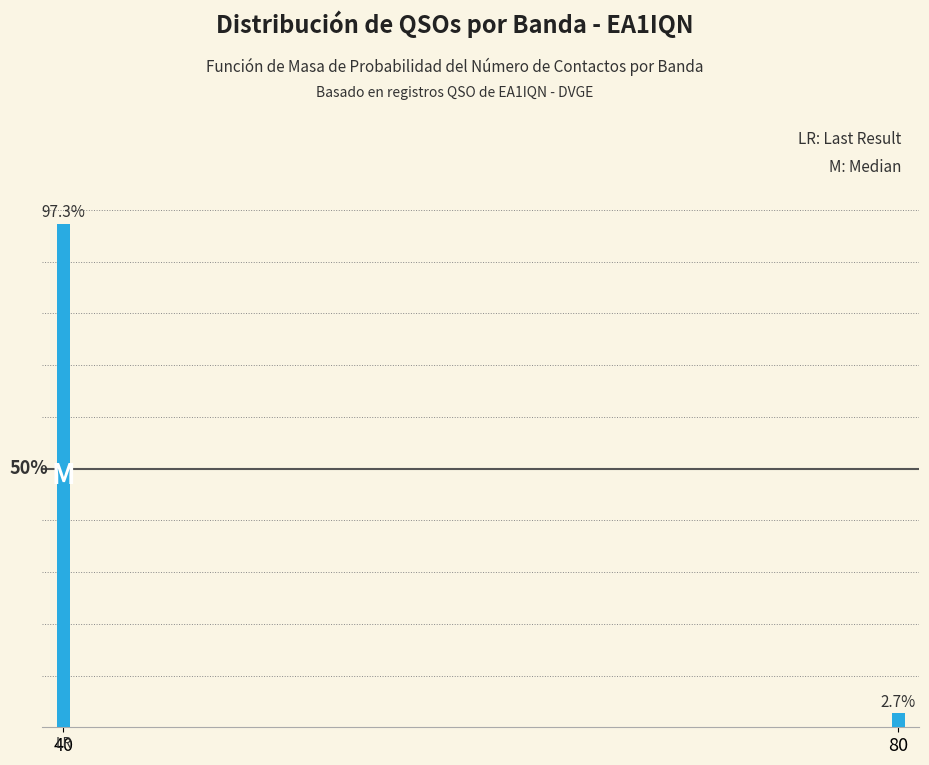

Are the bars horizontal?

No